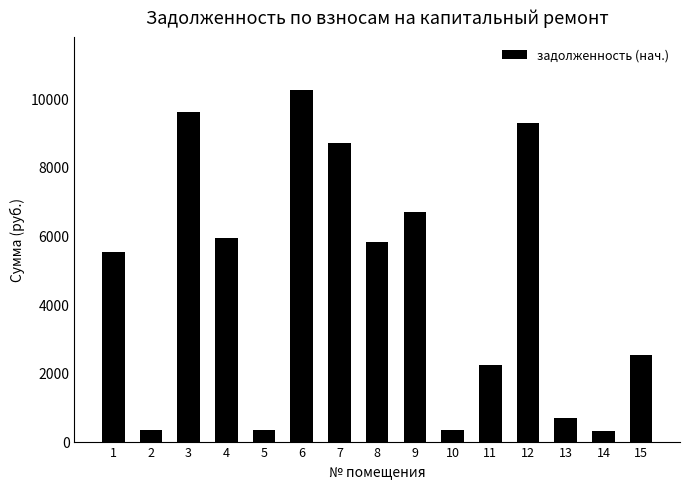

What is the average value?

4567.3